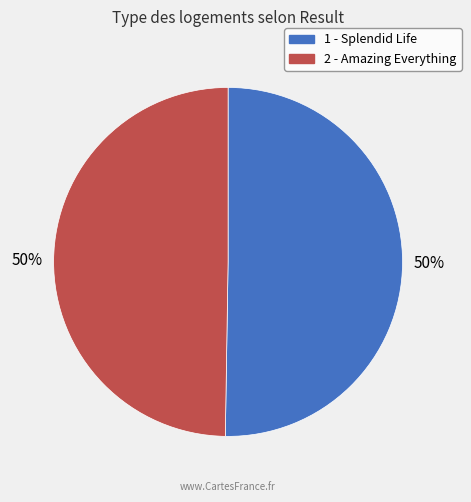

Do 1 - Splendid Life and 2 - Amazing Everything together represent more than half of the pie?

Yes